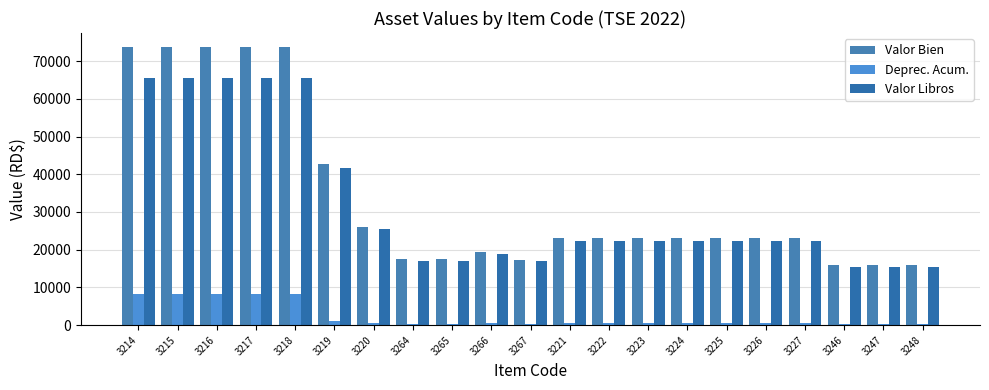

Does the chart contain stacked bars?

No